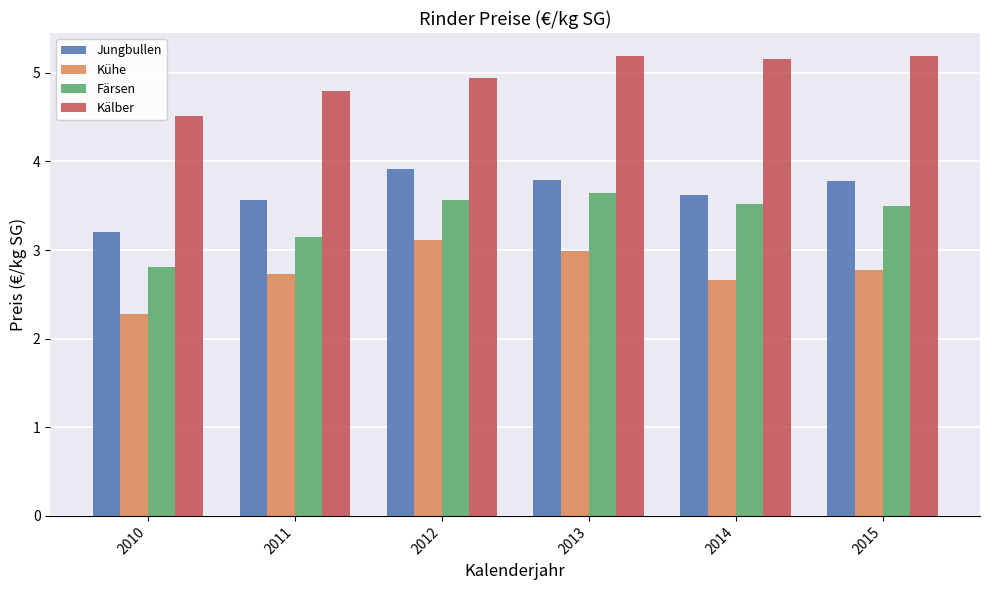

What is the average value of the Färsen series?

3.4